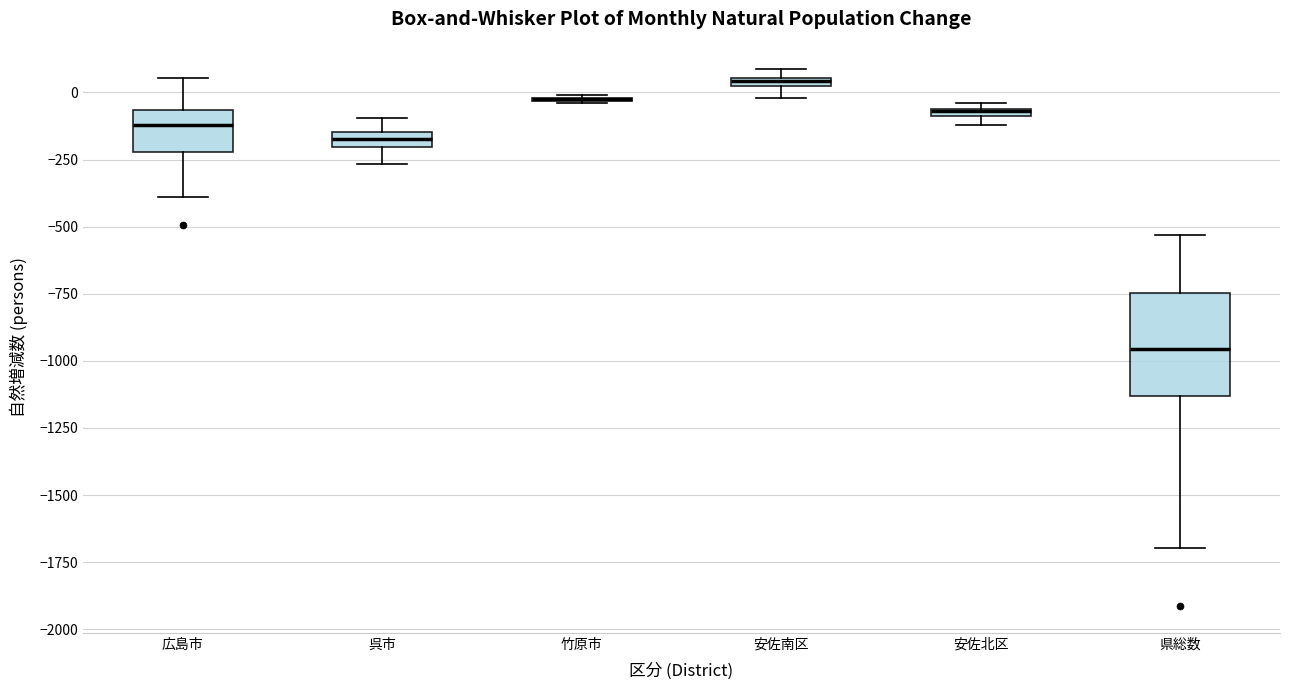

Where is the lower edge of the box for 安佐南区 on the y-axis? The values are not printed on the chart, so give them approximately, as read against the axis.

0